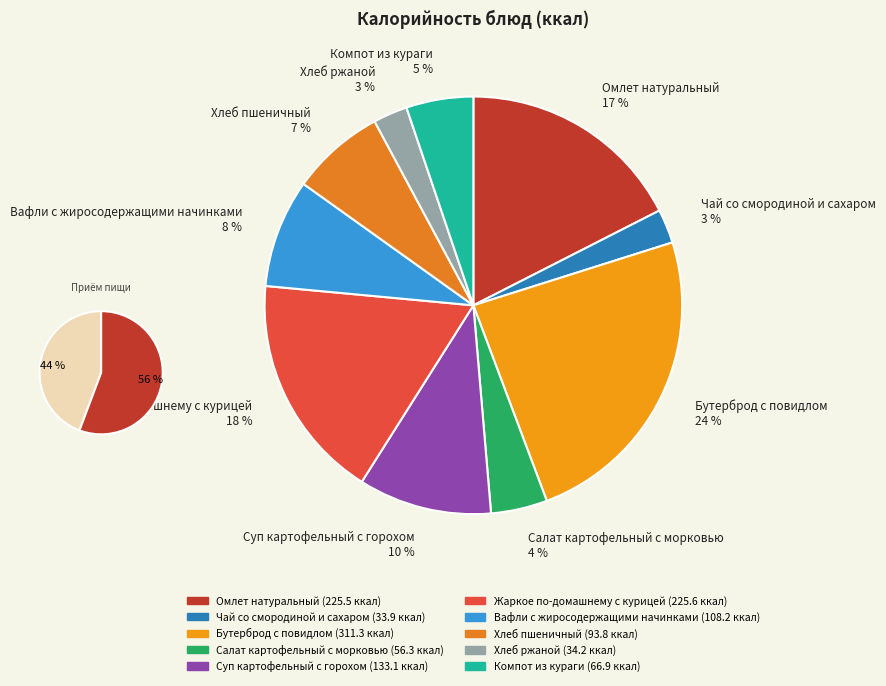

To the nearest percent, what is the difference between the Жаркое по-домашнему с курицей and Вафли с жиросодержащими начинками slice percentages?

9%